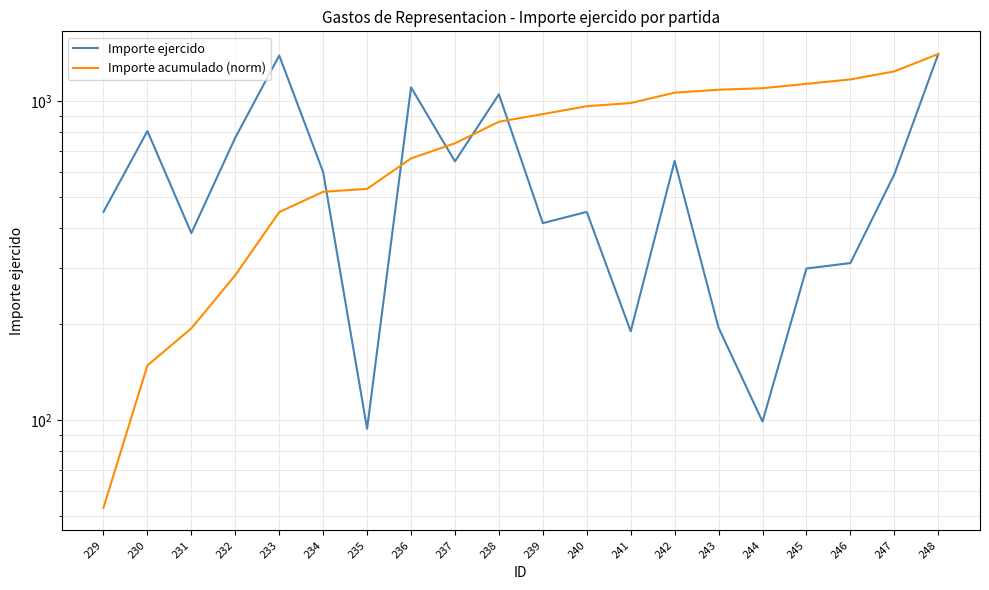

Reading right to left, extract all data points from this chart.

Importe ejercido: 1407.0	590.0	311.0	299.0	99.0	195.0	650.0	190.0	450.0	415.0	1052.0	648.0	1106.0	94.0	600.0	1392.0	769.0	386.0	807.0	450.0
Importe acumulado (norm): 1407.0	1240.8	1171.1	1134.3	1099.0	1087.3	1064.3	987.5	965.0	911.9	862.9	738.6	662.0	531.4	520.3	449.4	284.9	194.1	148.5	53.2